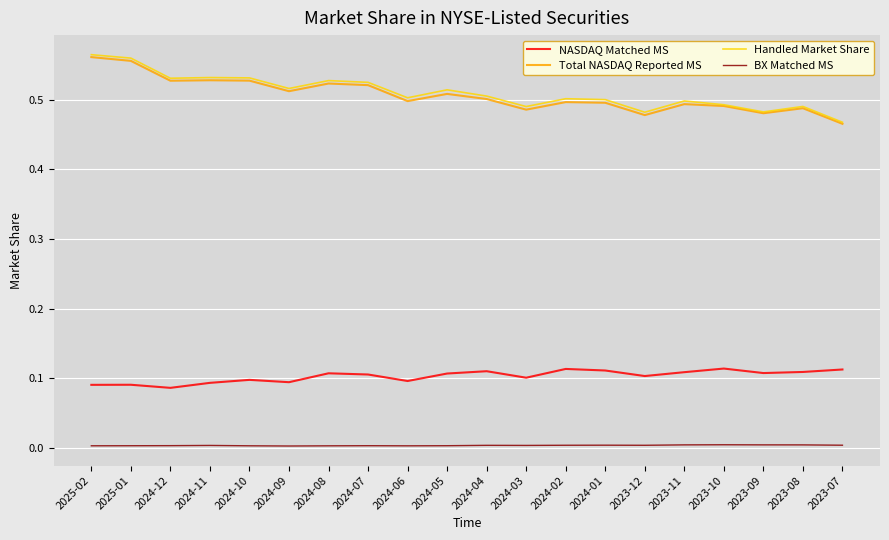

True or false: Handled Market Share and BX Matched MS intersect in this chart.

False